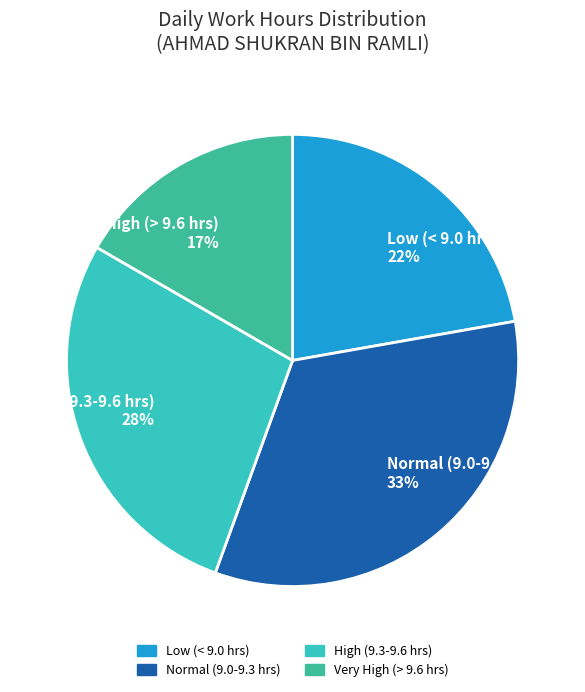

Does any single category account for the majority?

No